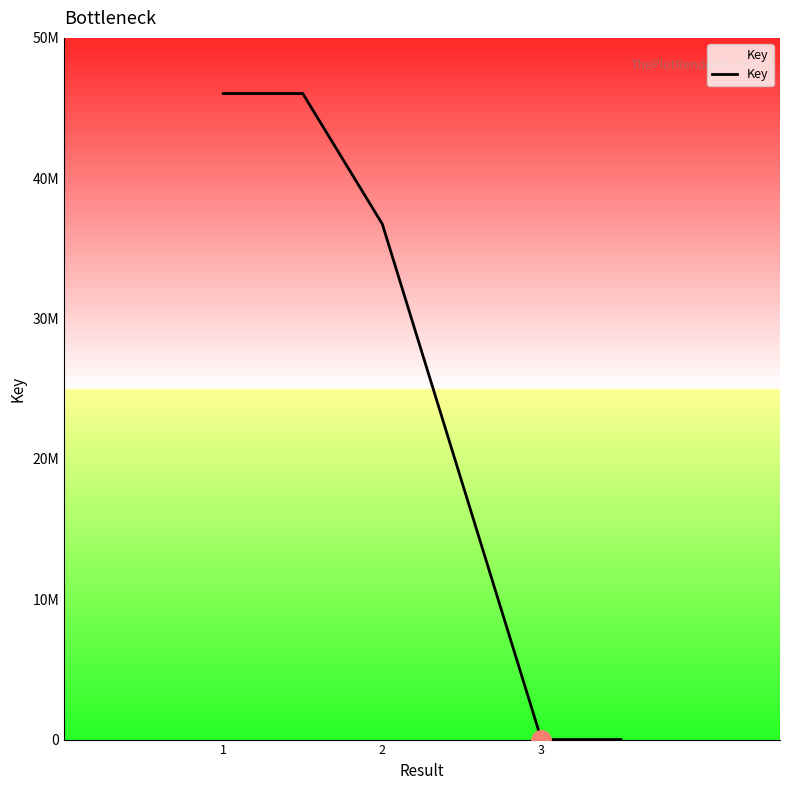

At which label does the data first exceed 36735585?

1